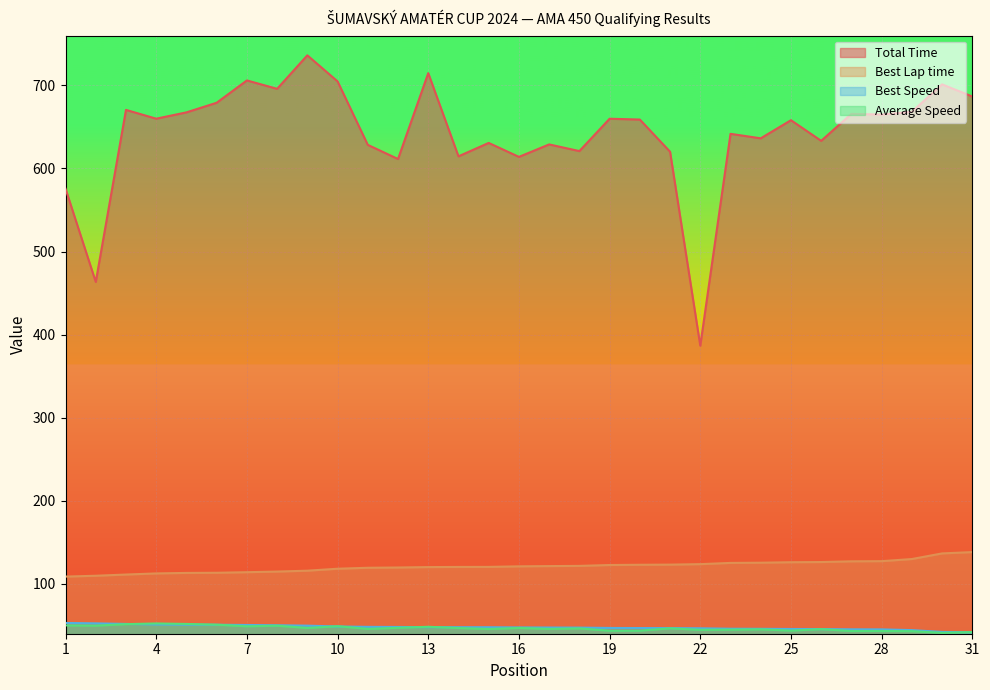

What is the difference between the Average Speed values at 26 and 8?

4.2